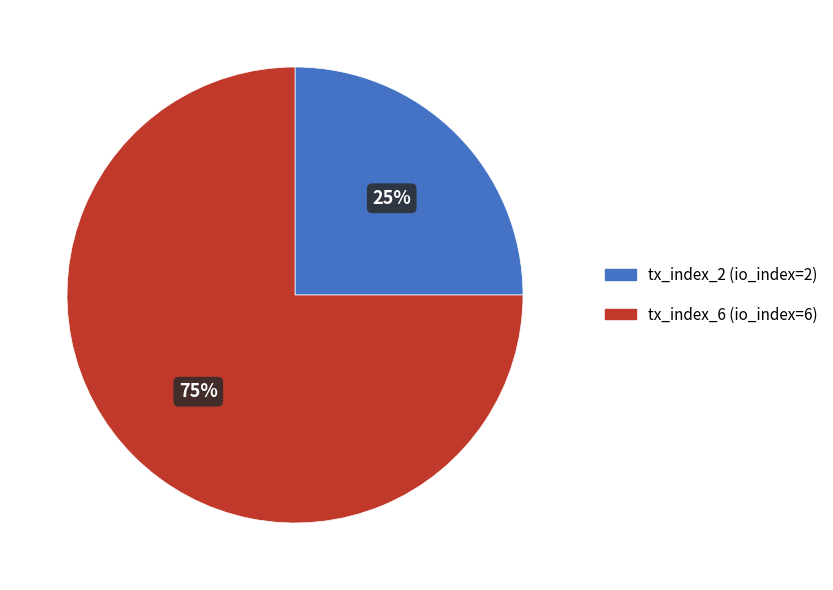

How many segments does this pie chart have?

2